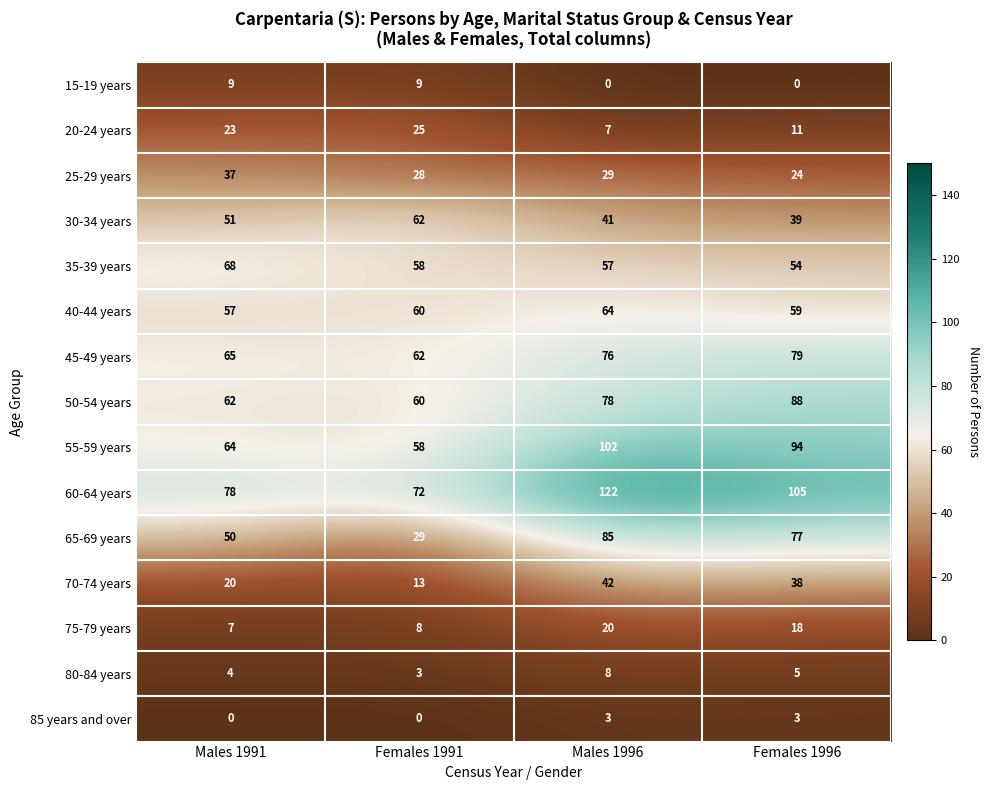

What is the difference between the 40-44 years values at Females 1996 and Males 1996?

5